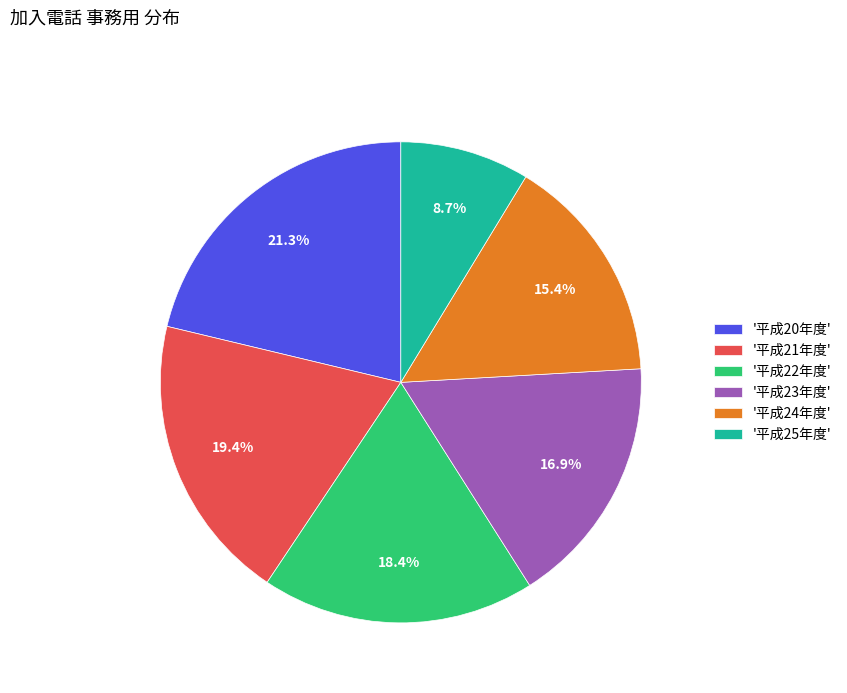

Is there any slice that represents more than half of the pie?

No